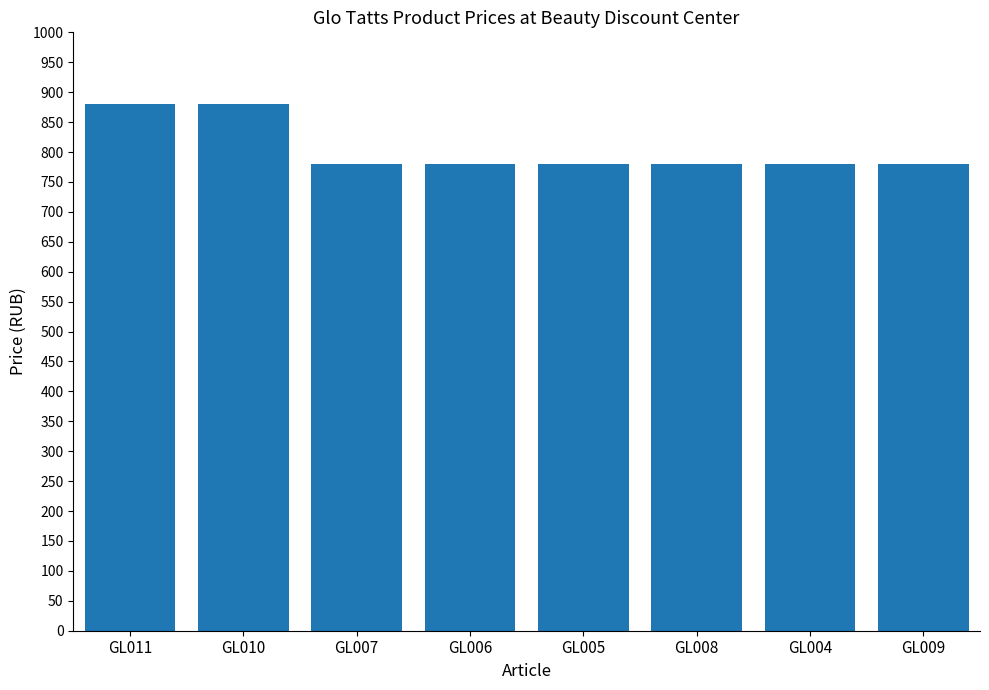

What is the label of the 6th bar from the left?

GL008